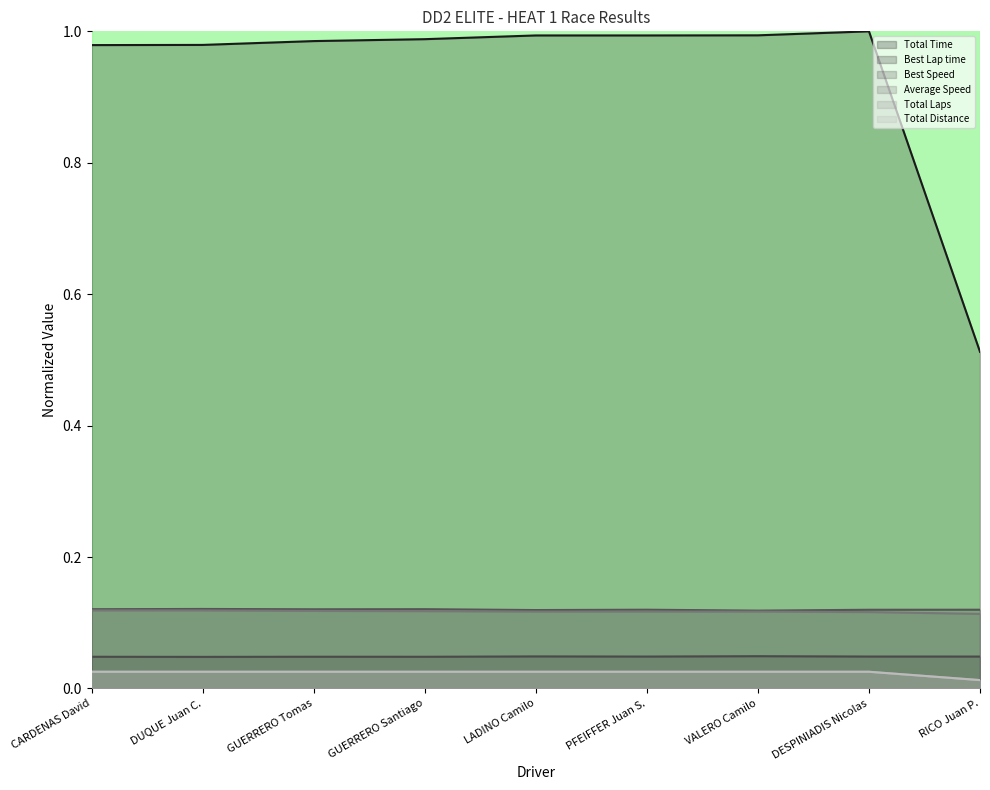

Which category has the highest value in the Total Distance series?

CARDENAS David